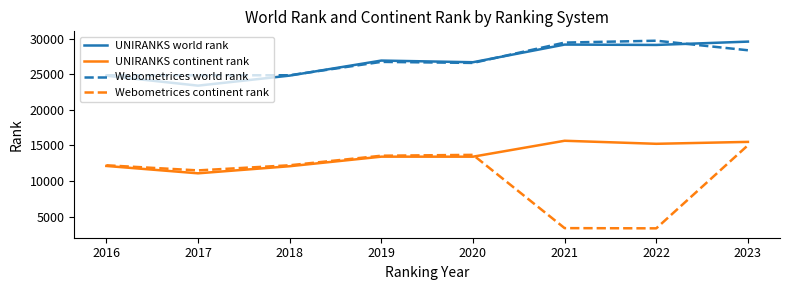

What is the difference between the highest and lowest values at 2016?

12762